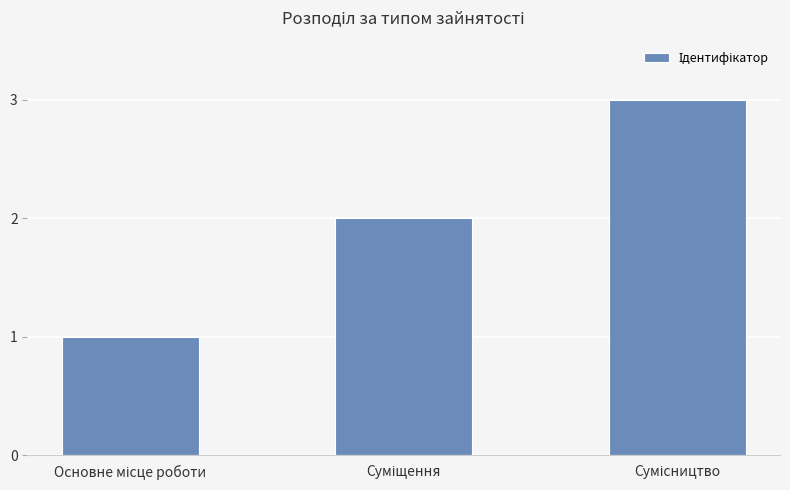

What is the greatest value displayed?

3